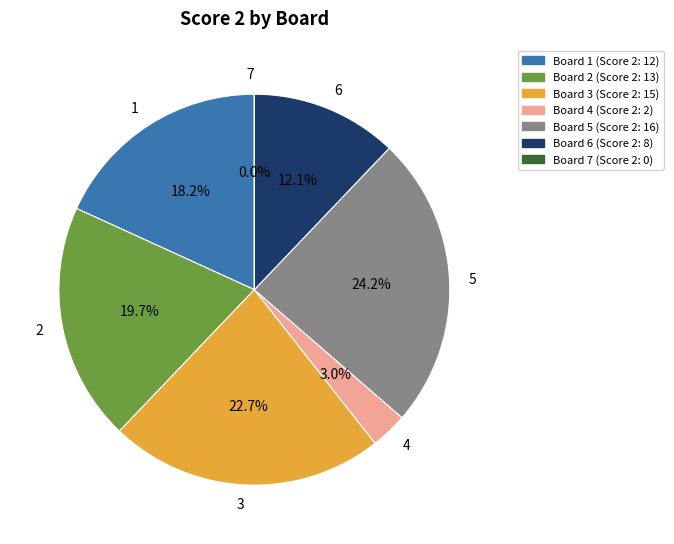

To the nearest percent, what portion does 4 represent?

3%